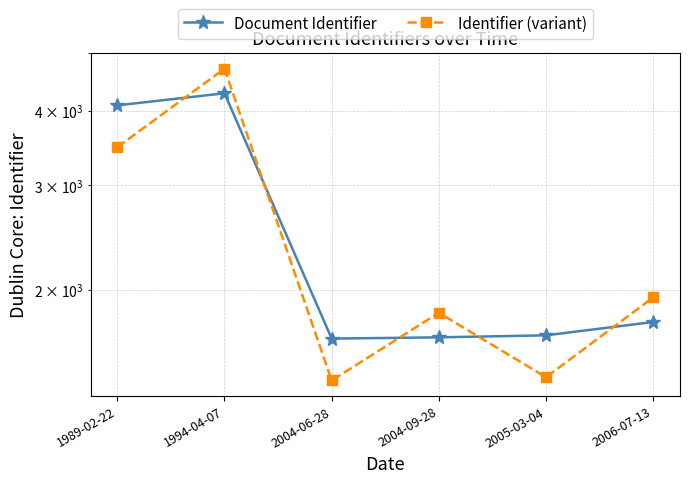

Which series has the widest spread of values?

Identifier (variant)